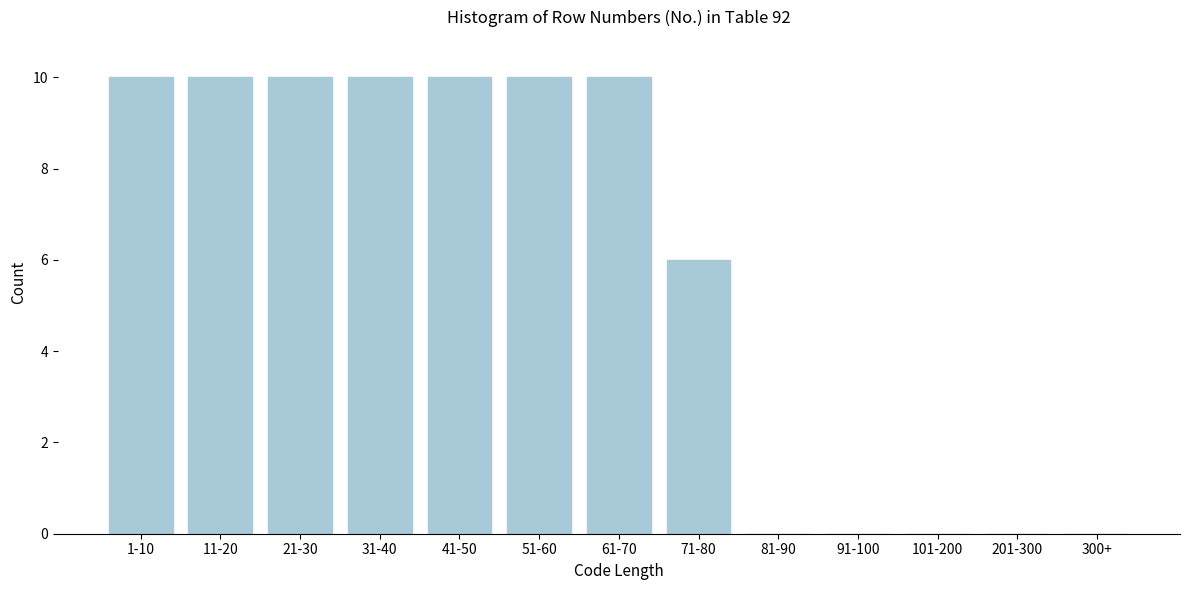

Reading left to right, extract all data points from this chart.

1-10=10	11-20=10	21-30=10	31-40=10	41-50=10	51-60=10	61-70=10	71-80=6	81-90=0	91-100=0	101-200=0	201-300=0	300+=0